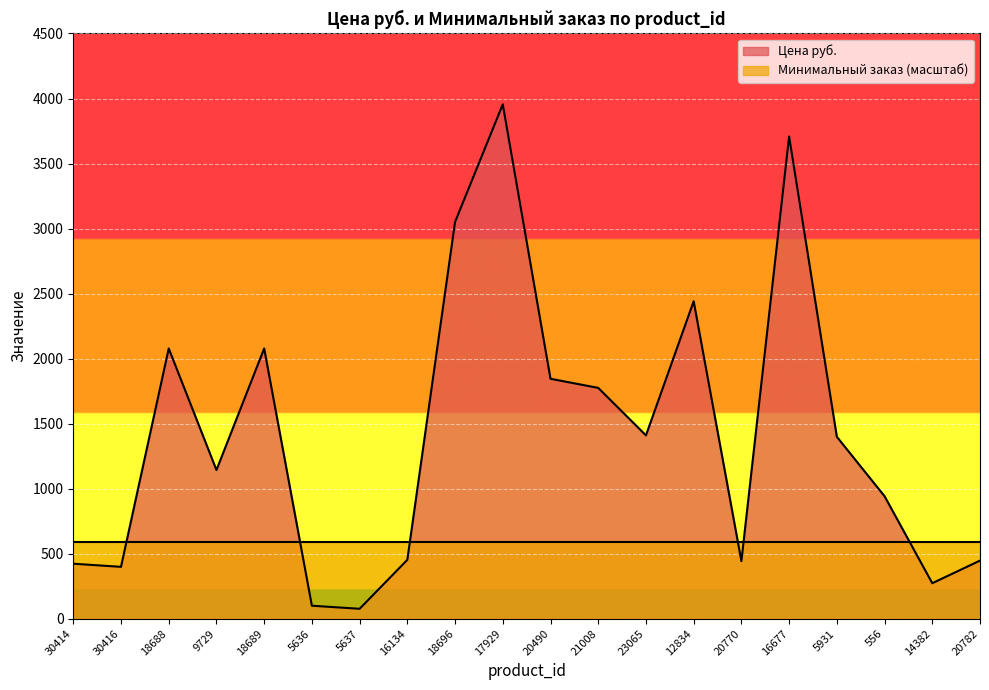

Read the value at 5636.

100.0